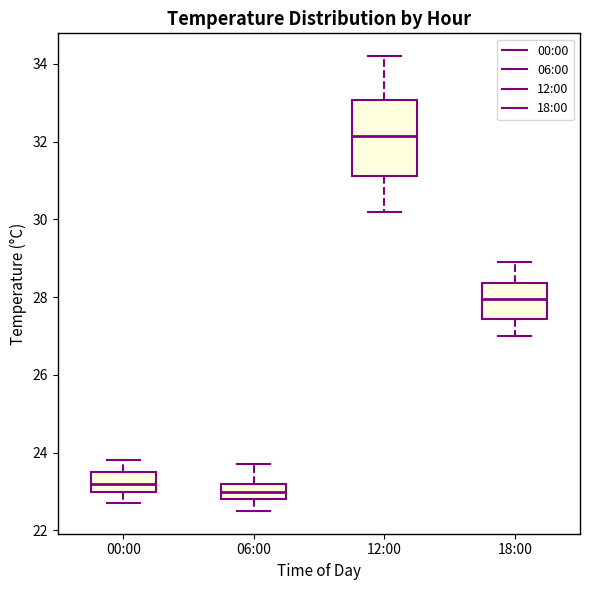

Comparing the boxes themselves (not the whiskers), which one is the tallest?

12:00